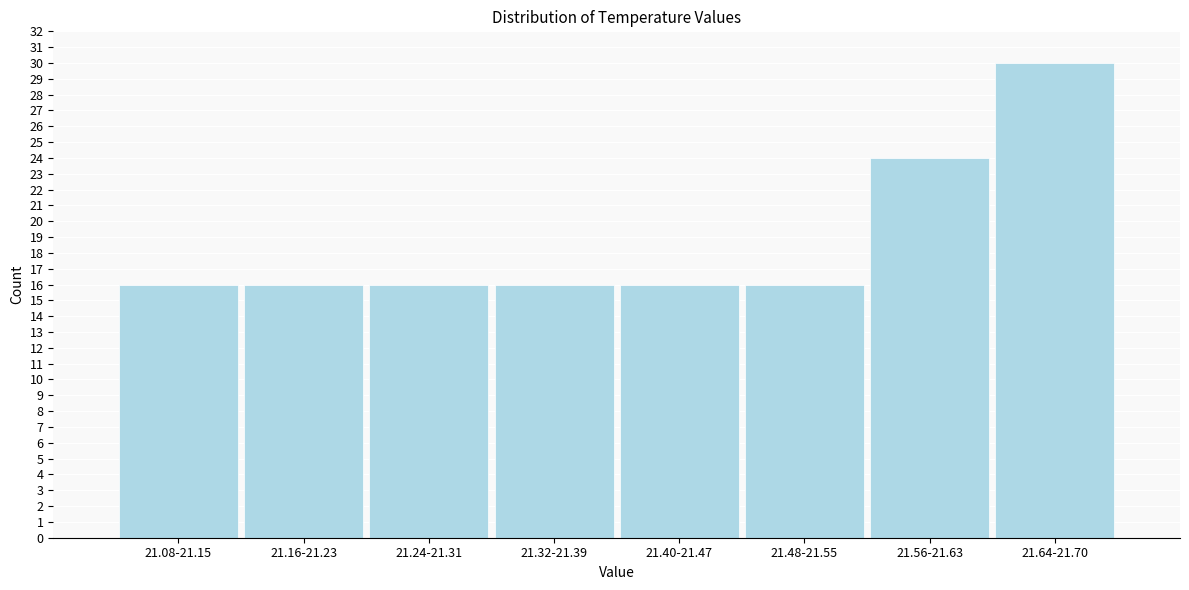

Reading left to right, extract all data points from this chart.

16	16	16	16	16	16	24	30